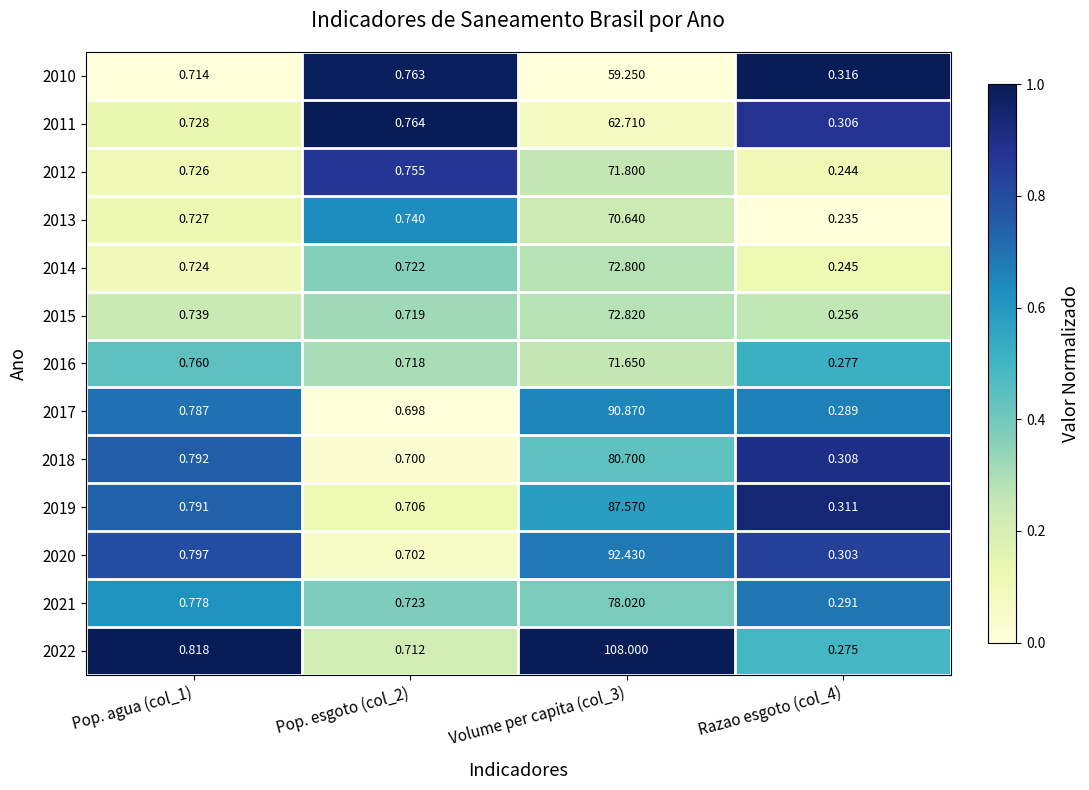

Is the value of 2020 at Pop. agua (col_1) greater than the value of 2022 at Razao esgoto (col_4)?

Yes